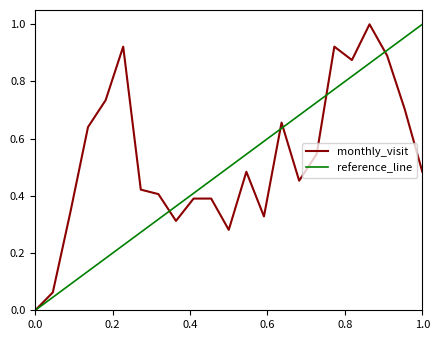

Reading right to left, what are all the values shown in this chart?

0.5	0.7	0.9	1.0	0.9	0.9	0.5	0.5	0.7	0.3	0.5	0.3	0.4	0.4	0.3	0.4	0.4	0.9	0.7	0.6	0.3	0.1	0.0